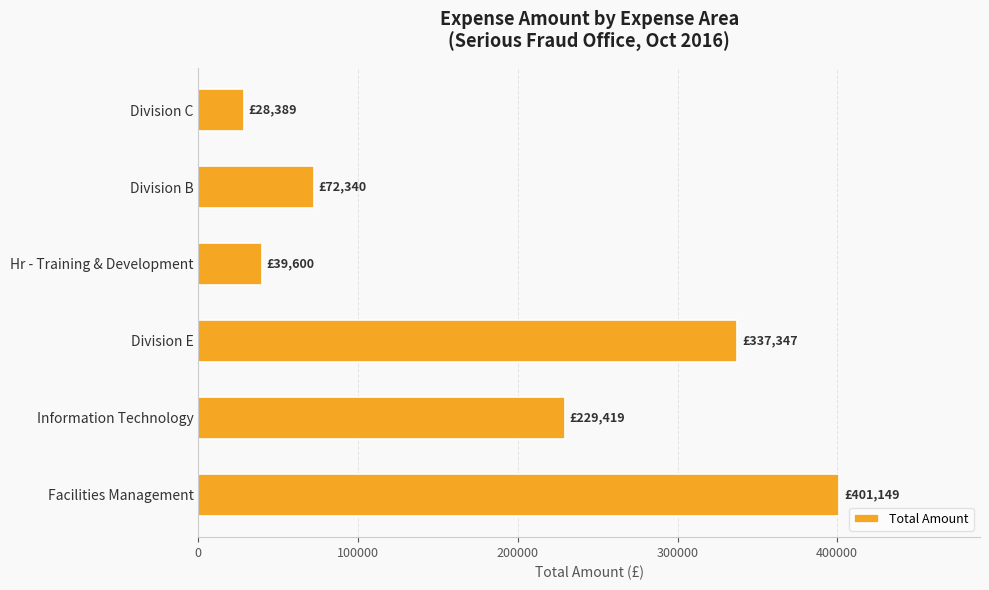

Are the bars horizontal?

Yes